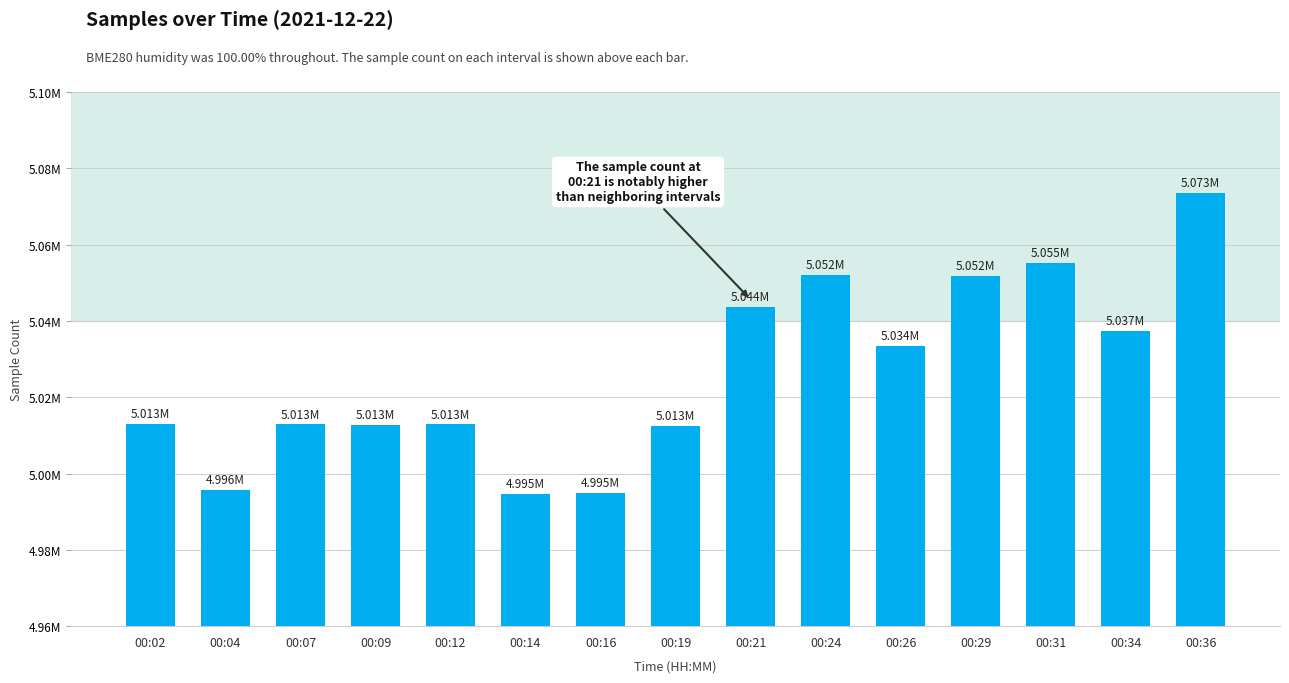

Rank the categories by value from lowest to highest.

00:14, 00:16, 00:04, 00:19, 00:09, 00:07, 00:12, 00:02, 00:26, 00:34, 00:21, 00:29, 00:24, 00:31, 00:36